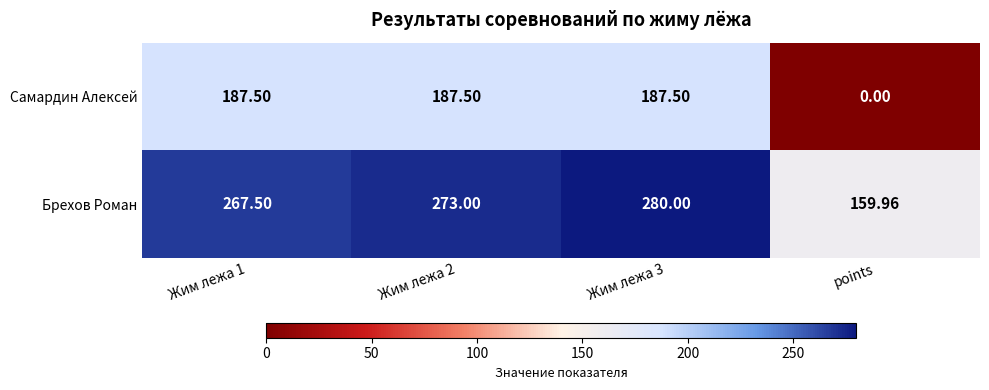

Is the value of Самардин Алексей at Жим лежа 1 greater than the value of Брехов Роман at Жим лежа 1?

No